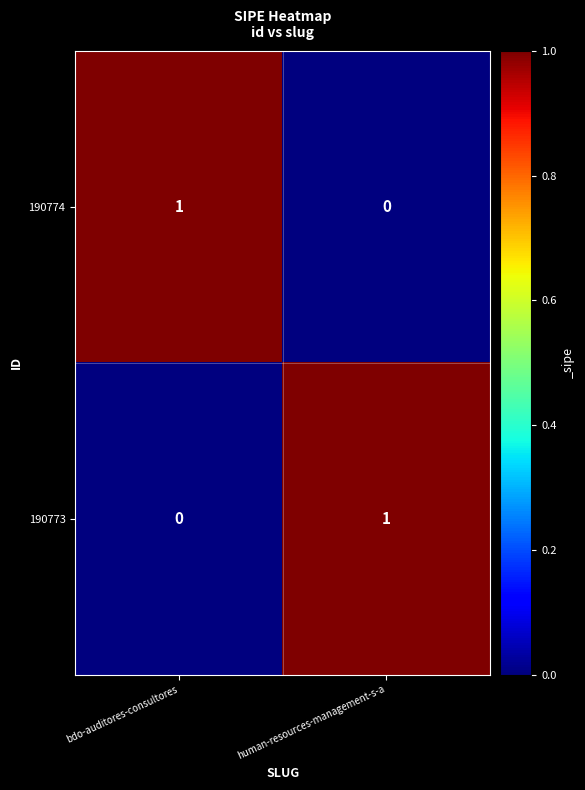

List the labels in order of 190773 value, smallest first.

bdo-auditores-consultores, human-resources-management-s-a